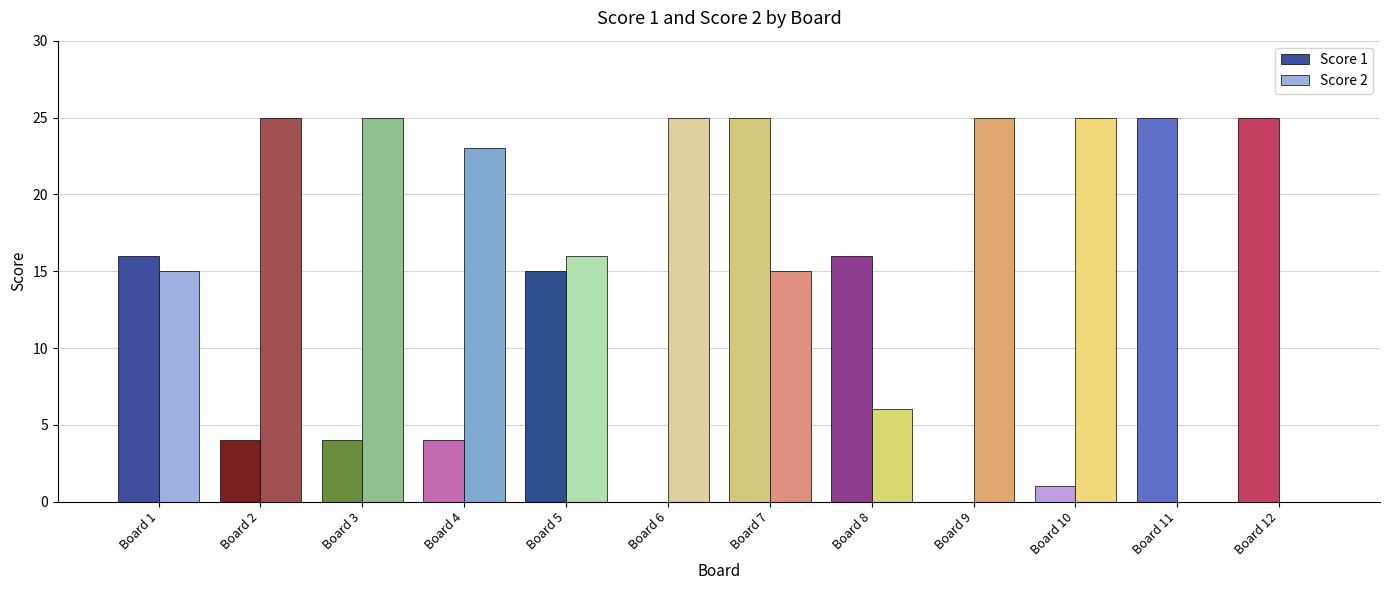

Reading left to right, list all the values displayed in this chart.

Score 1: Board 1=16	Board 2=4	Board 3=4	Board 4=4	Board 5=15	Board 6=0	Board 7=25	Board 8=16	Board 9=0	Board 10=1	Board 11=25	Board 12=25
Score 2: Board 1=15	Board 2=25	Board 3=25	Board 4=23	Board 5=16	Board 6=25	Board 7=15	Board 8=6	Board 9=25	Board 10=25	Board 11=0	Board 12=0